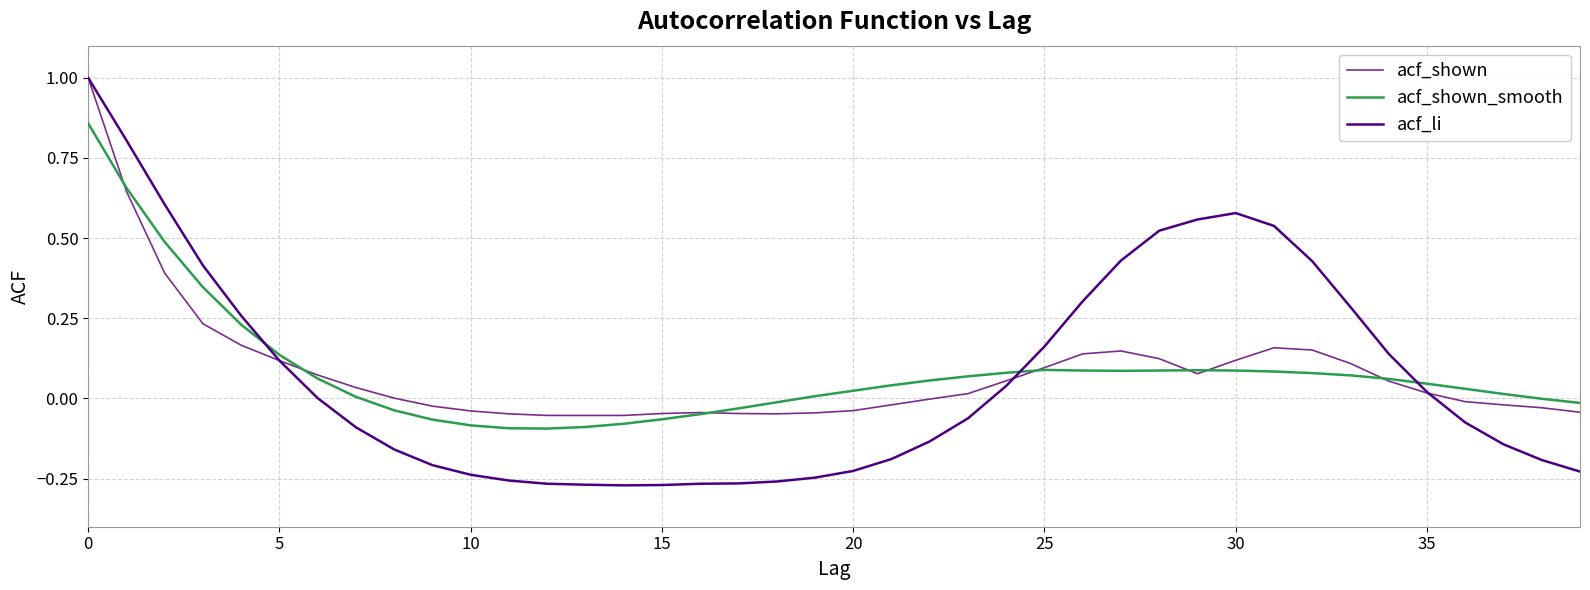

What is the greatest value displayed?

1.0